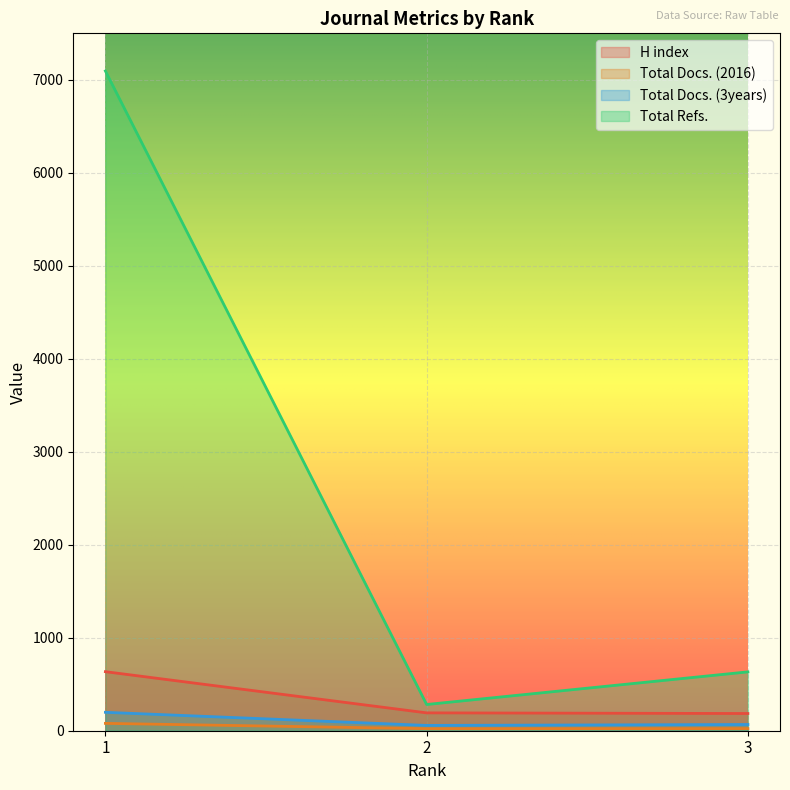

Where is Total Refs. nearest to the value 3688?

3